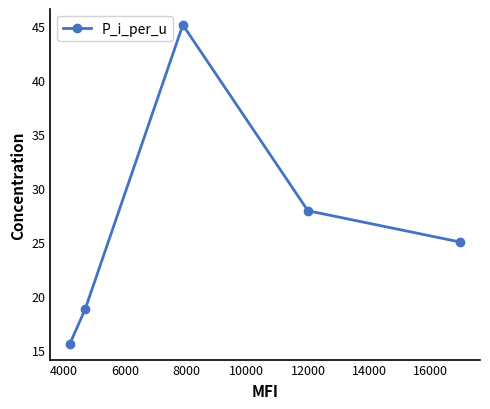

How many interior local peaks (higher than both neighbors) does the data have?

1